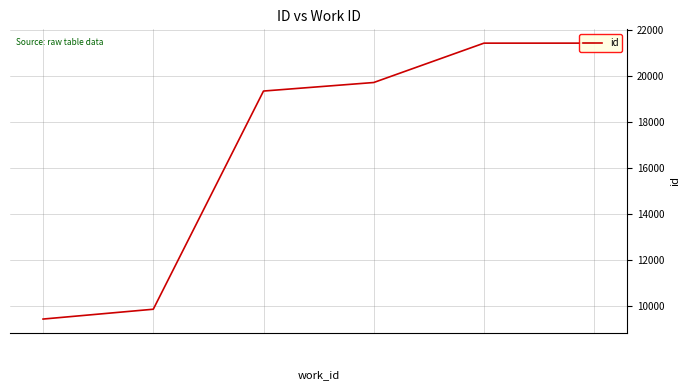

What is the difference between the maximum and second lowest values?

11575